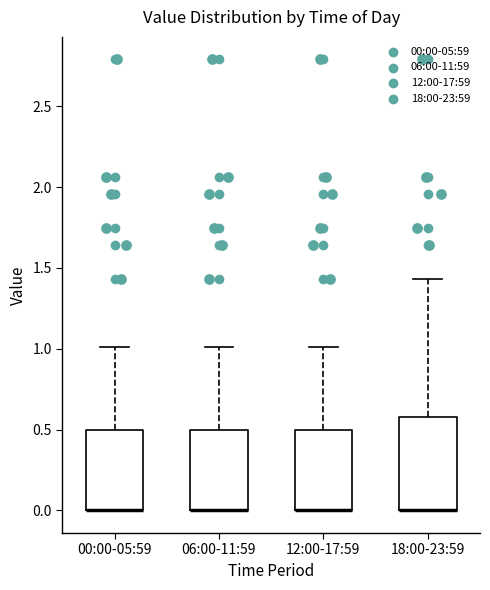

Where is the lower edge of the box for 06:00-11:59 on the y-axis? The values are not printed on the chart, so give them approximately, as read against the axis.

0.00